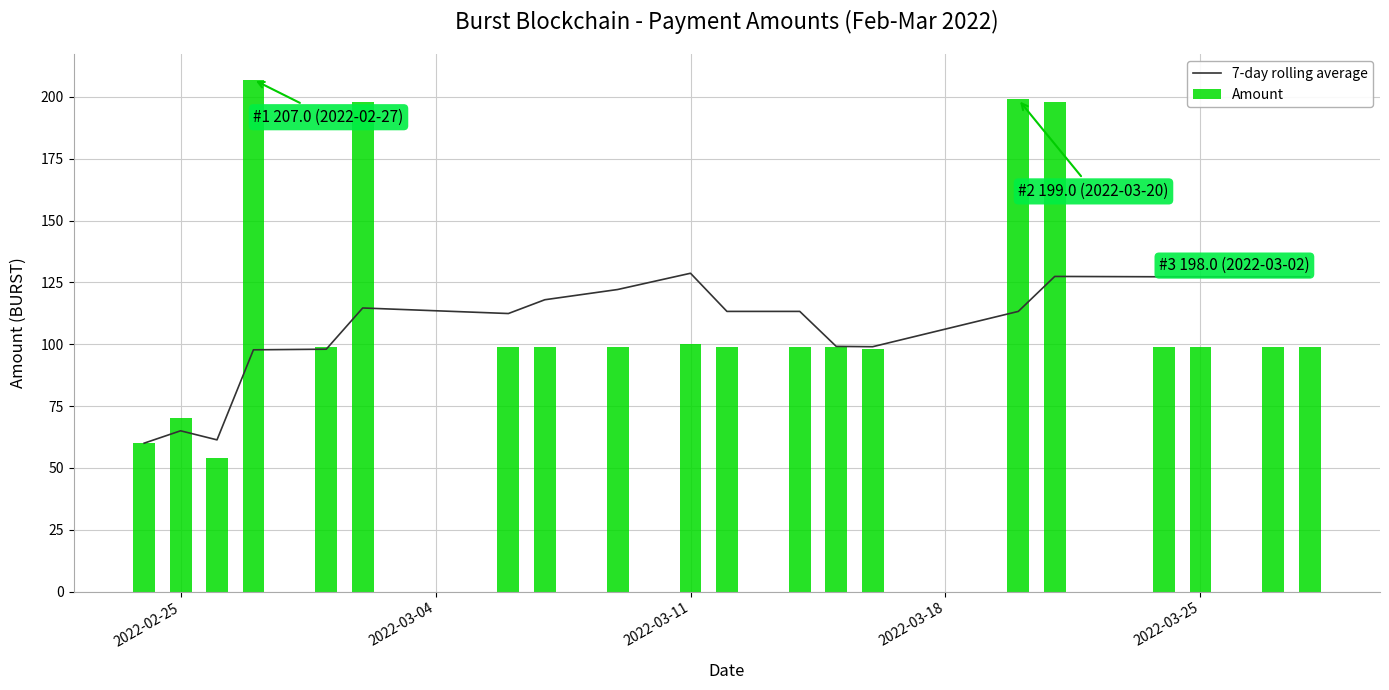

Reading left to right, list all the values displayed in this chart.

7-day rolling average: 60.0	65.0	61.3	97.8	98.0	114.7	112.4	118.0	122.1	128.7	113.3	113.3	99.1	99.0	113.3	127.4	127.3	127.3	127.3	127.3
Amount: 60.0	70.0	54.0	207.0	99.0	198.0	99.0	99.0	99.0	100.0	99.0	99.0	99.0	98.0	199.0	198.0	99.0	99.0	99.0	99.0